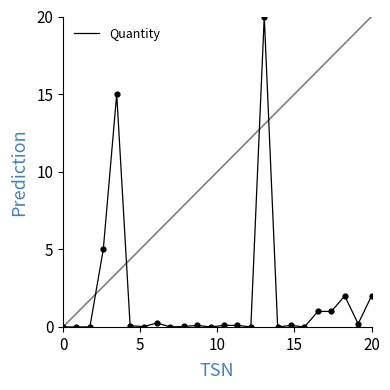

What is the greatest value displayed?

20.0